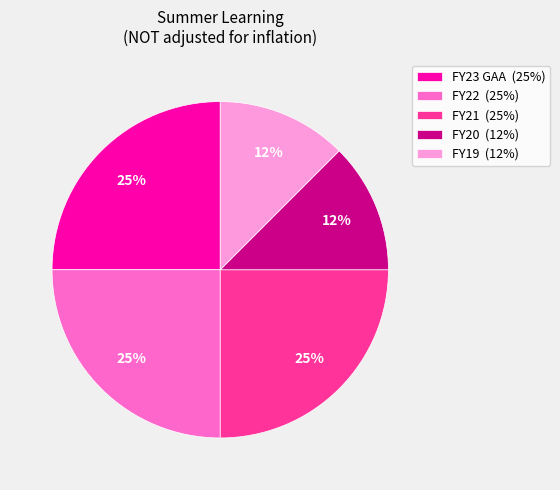

To the nearest percent, what is the average slice percentage?

20%